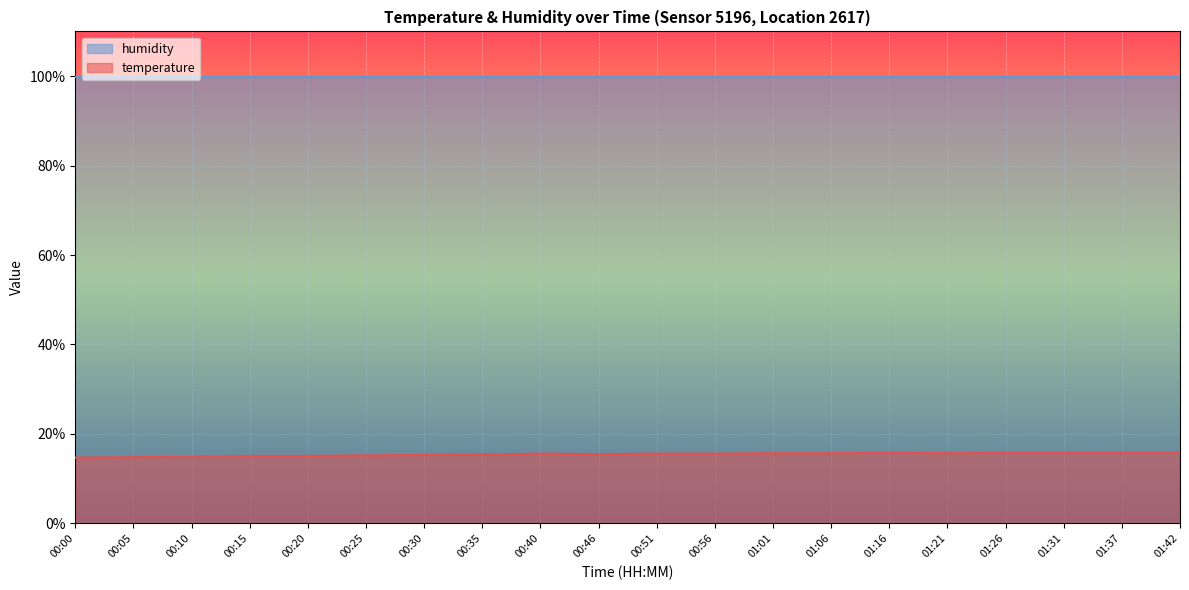

True or false: the data shows 3.6 at 00:05.

False